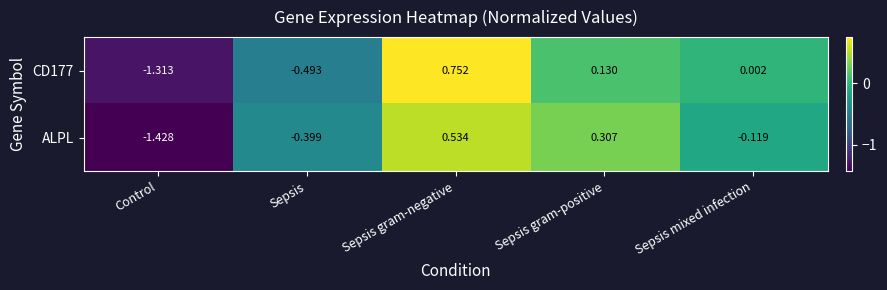

Which series changed the most between Control and Sepsis?

ALPL